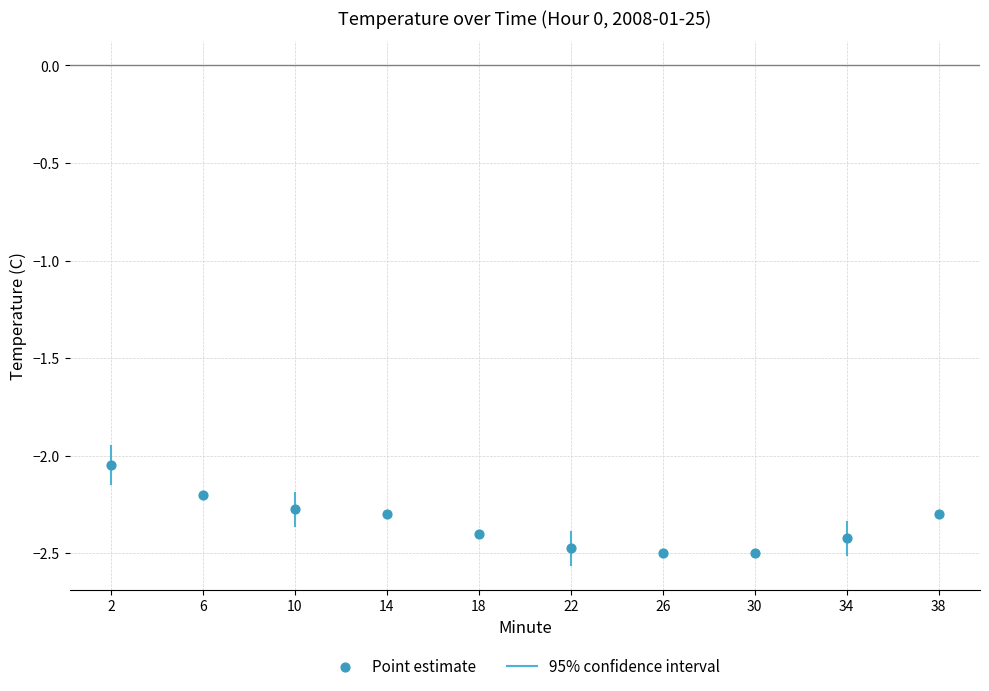

What is the average X value?

19.5